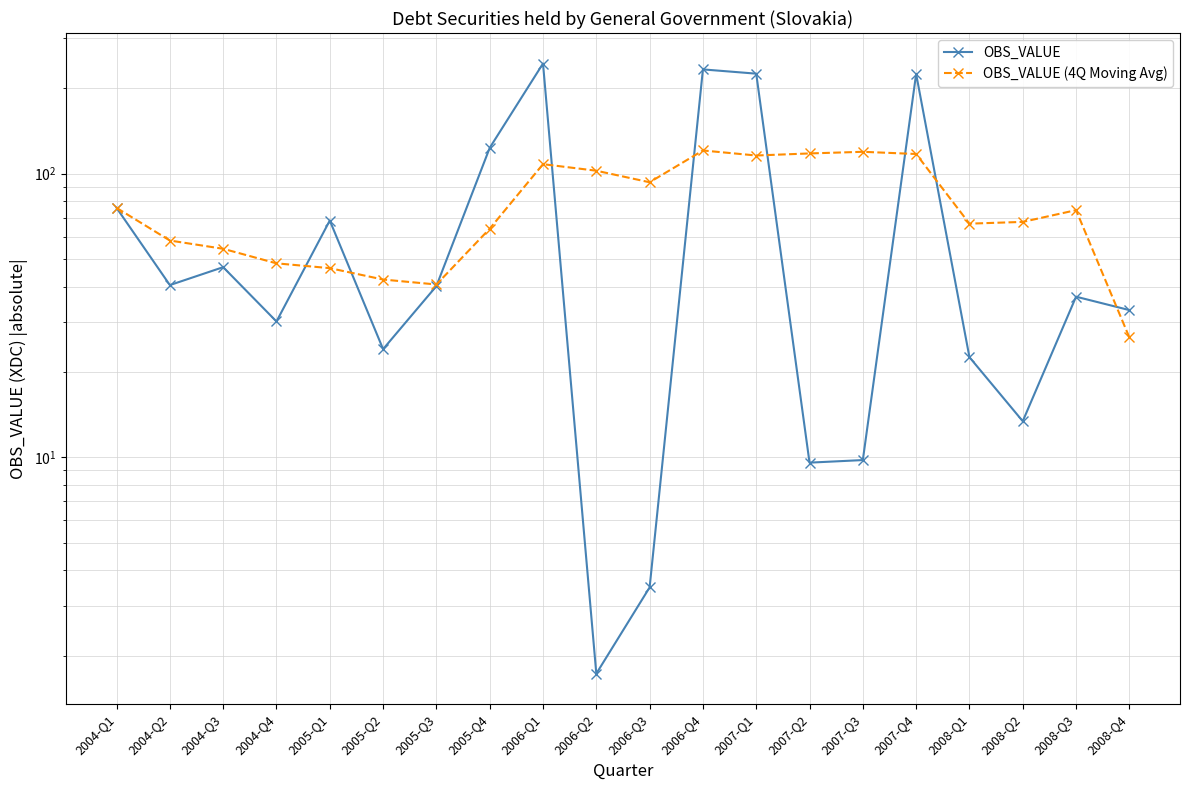

What is the difference between the second highest and minimum values in the OBS_VALUE (4Q Moving Avg) series?

93.0